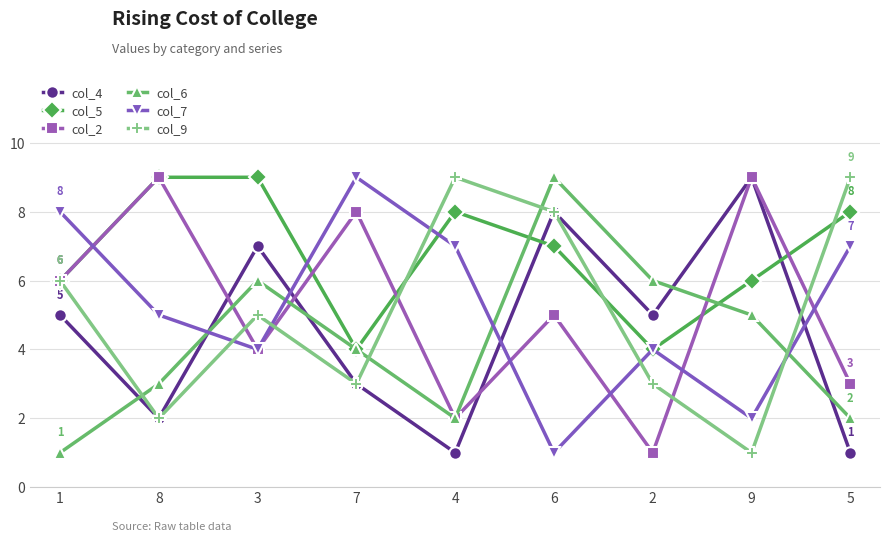

Where is col_2 nearest to the value 5?

6